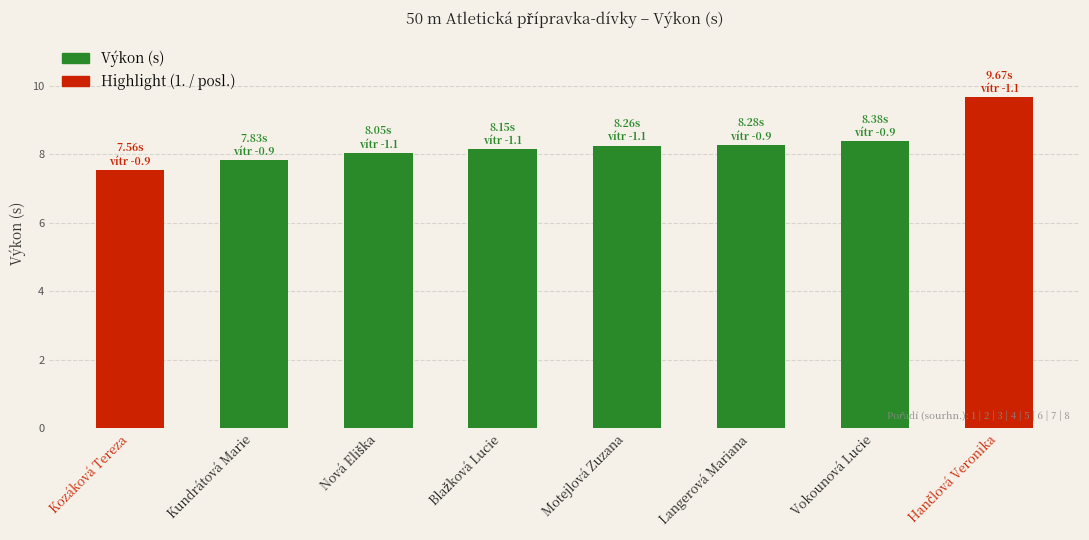

Between Langerová Mariana and Kozáková Tereza, which is larger?

Langerová Mariana